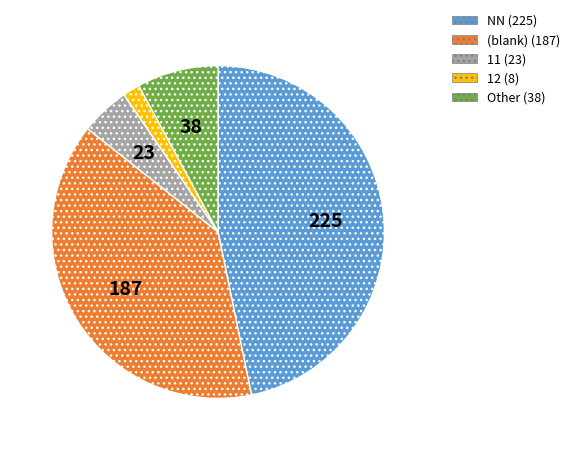

Does any single category account for the majority?

No